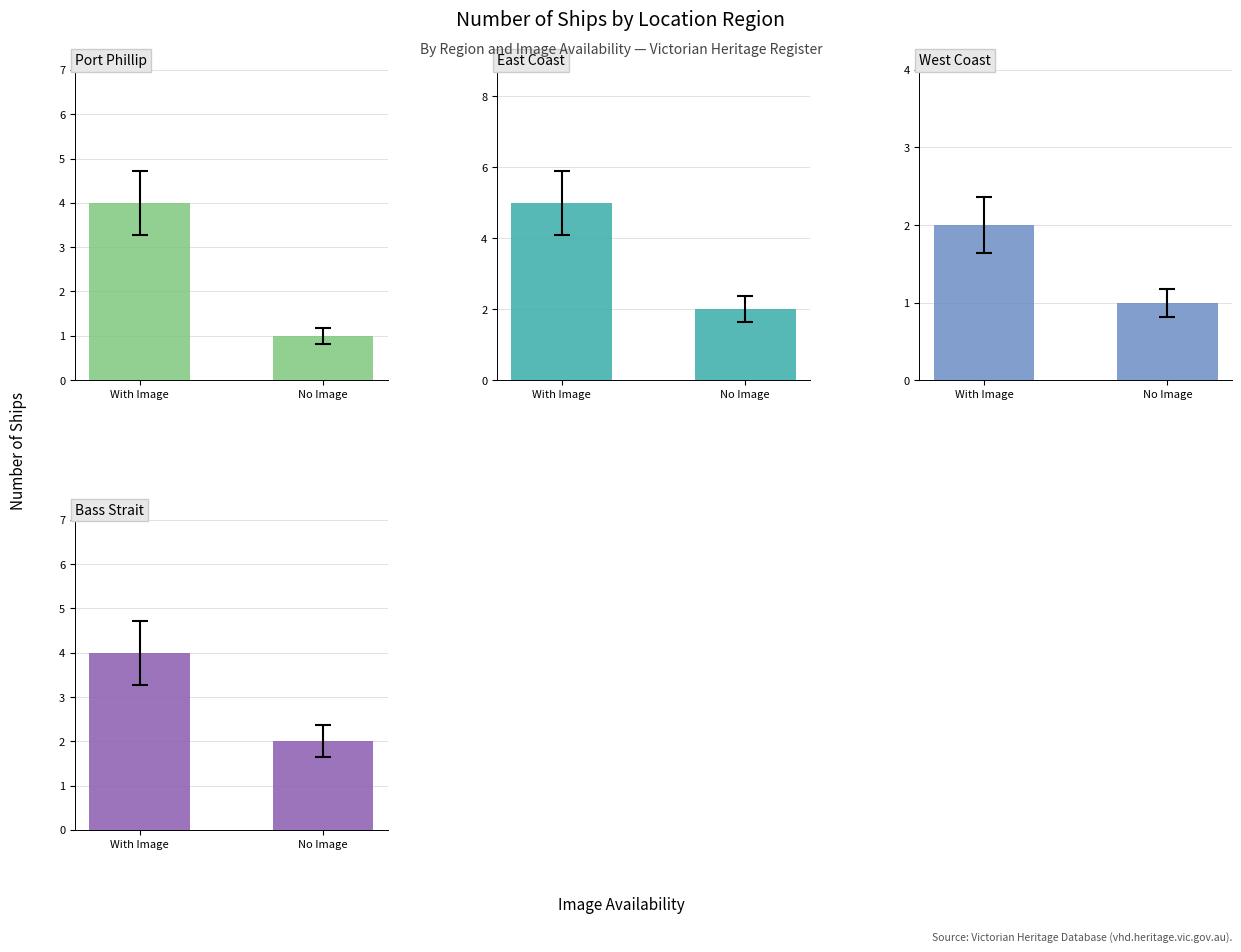

Which label corresponds to the largest value in the chart?

With Image